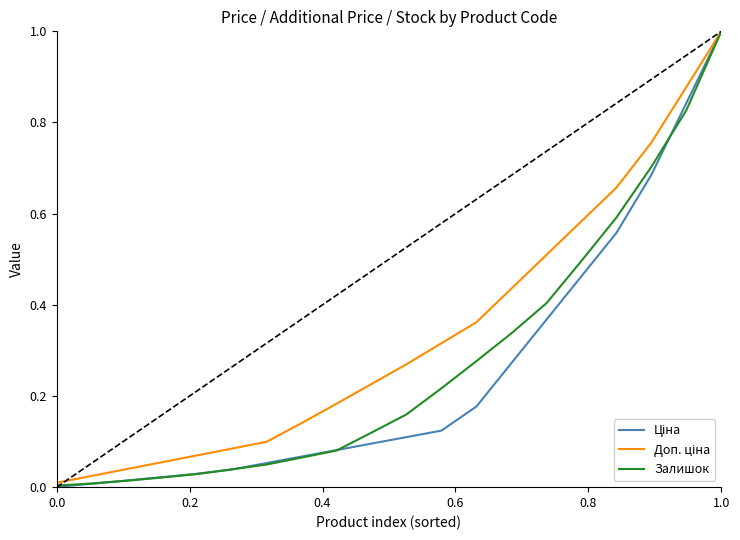

What is the maximum value for Залишок?

1.0